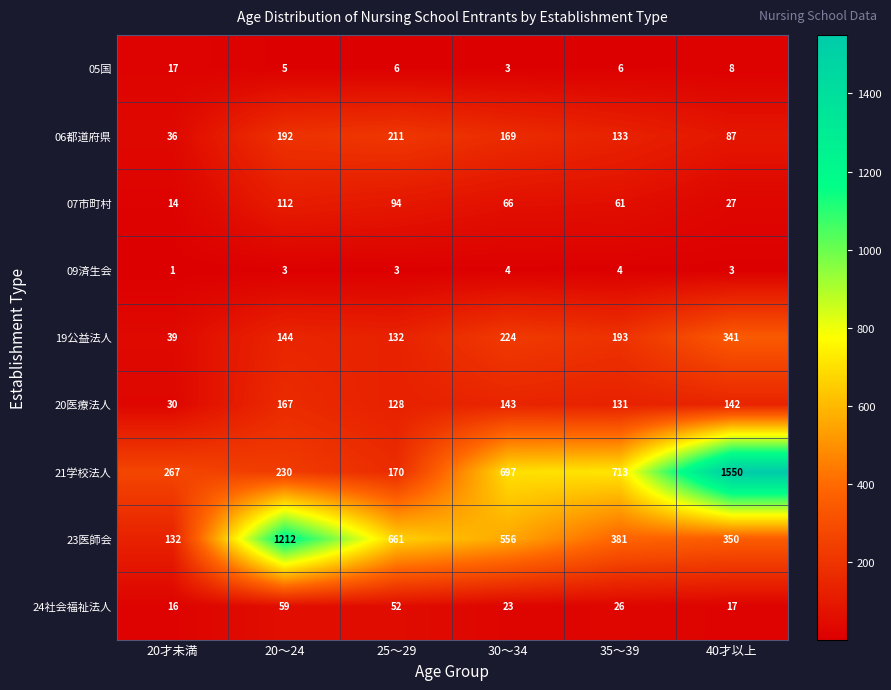

How many categories are shown in the chart?

6